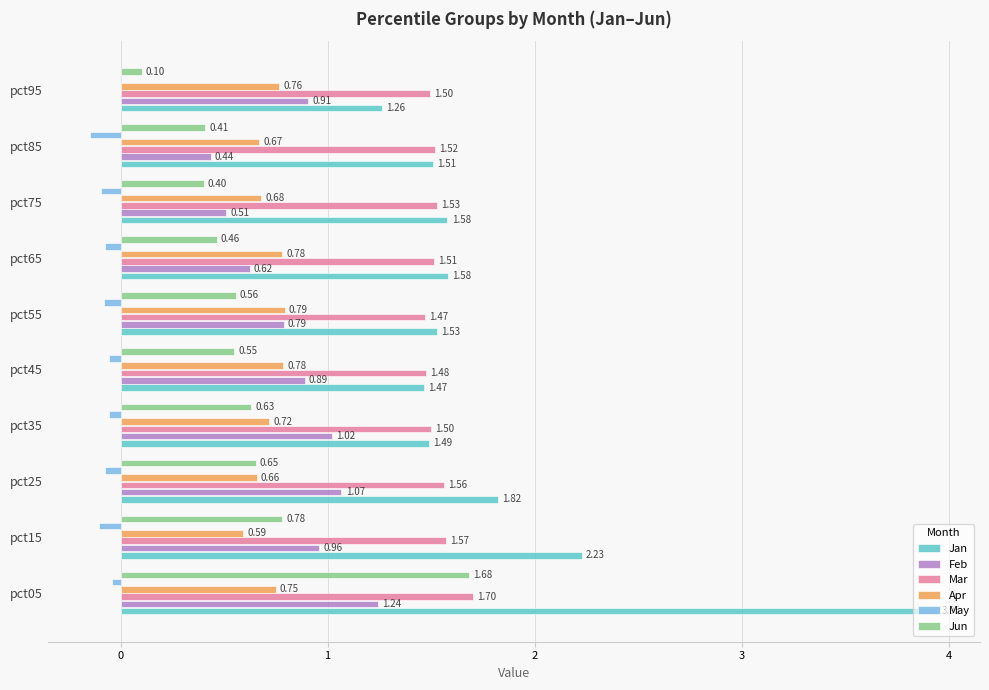

Which series has the widest spread of values?

Jan